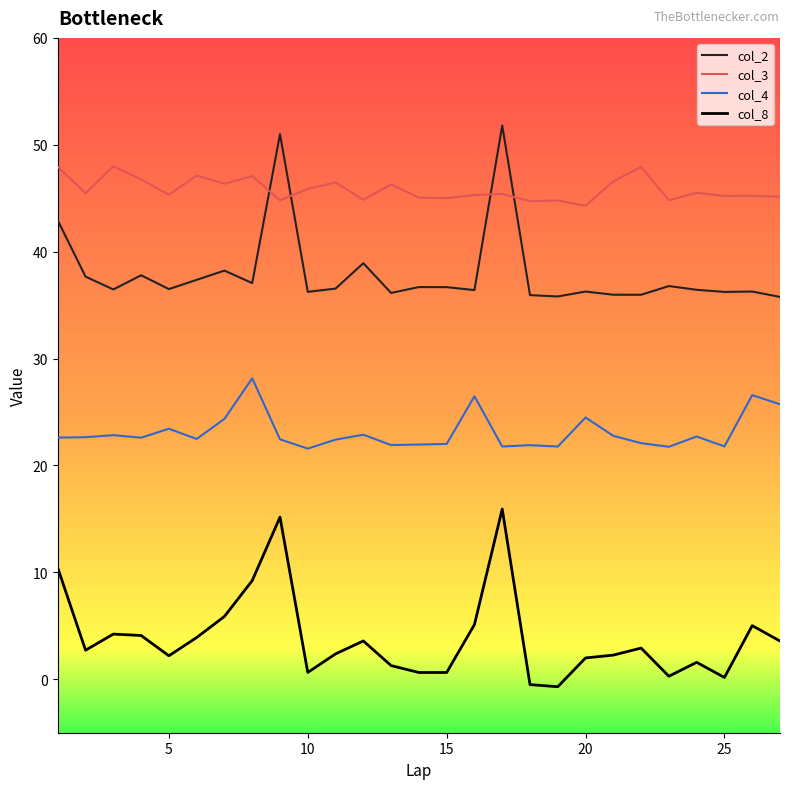

What is the maximum value shown in the chart?

51.8